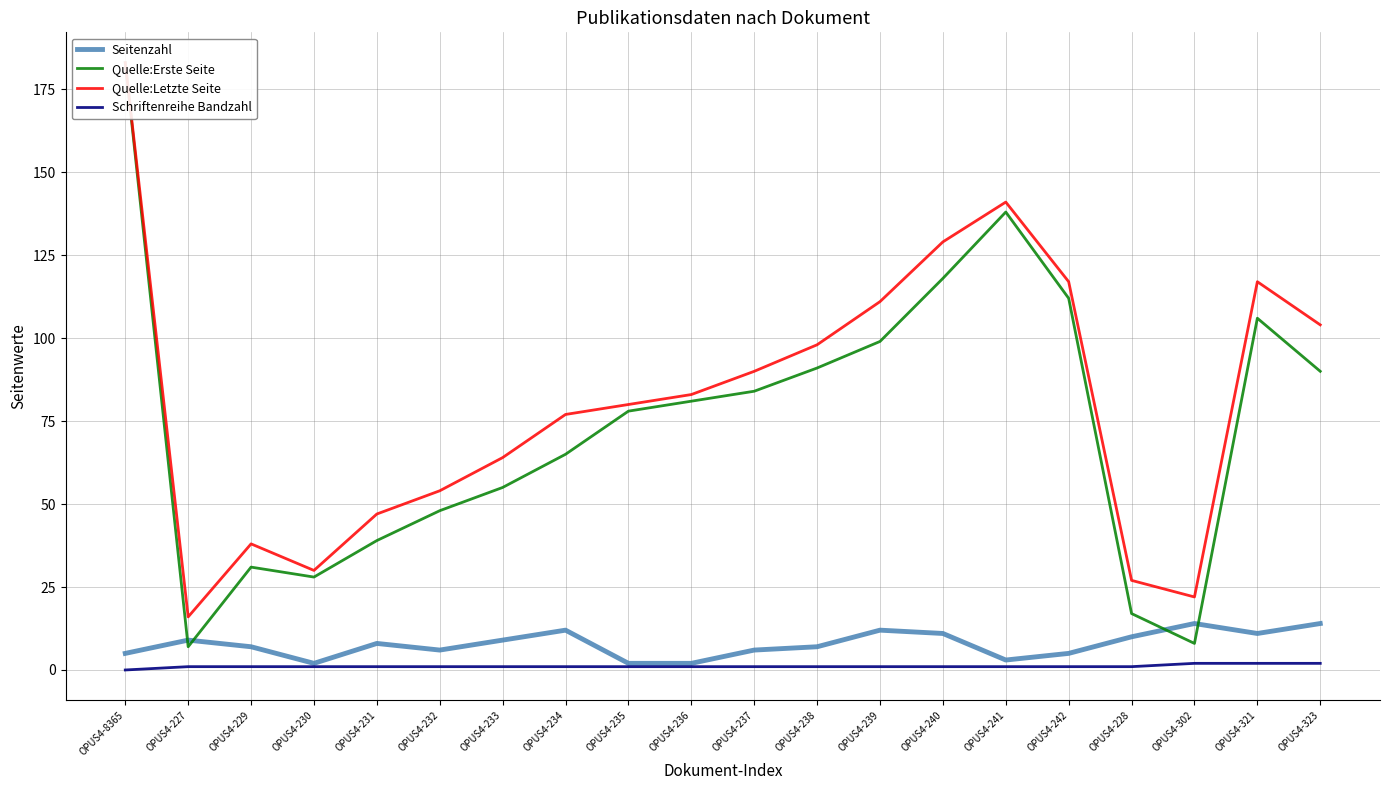

What is the difference between the highest and lowest values at OPUS4-238?

97